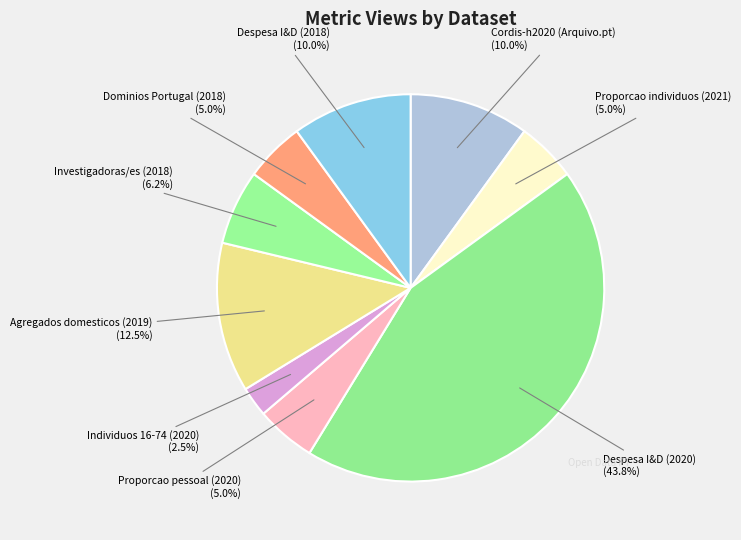

Is Despesa I&D (2020) the majority of the pie?

No